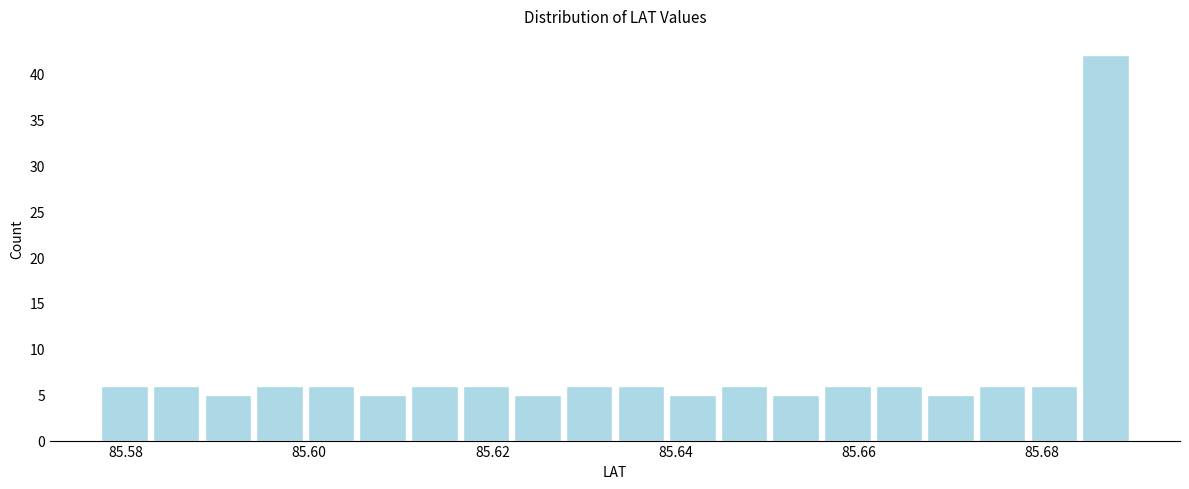

Read against the x-axis, roughly where is the centre of the tallest bar?

85.686